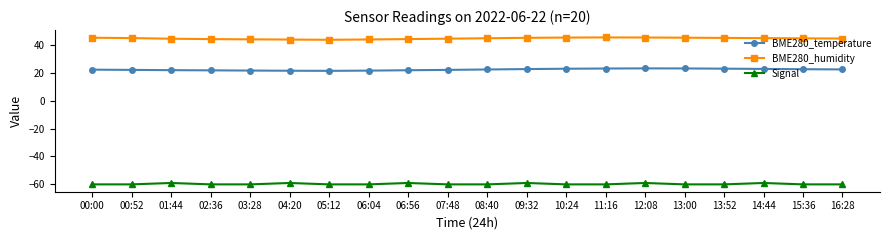

What is the difference between the BME280_humidity values at 10:24 and 00:52?

0.4